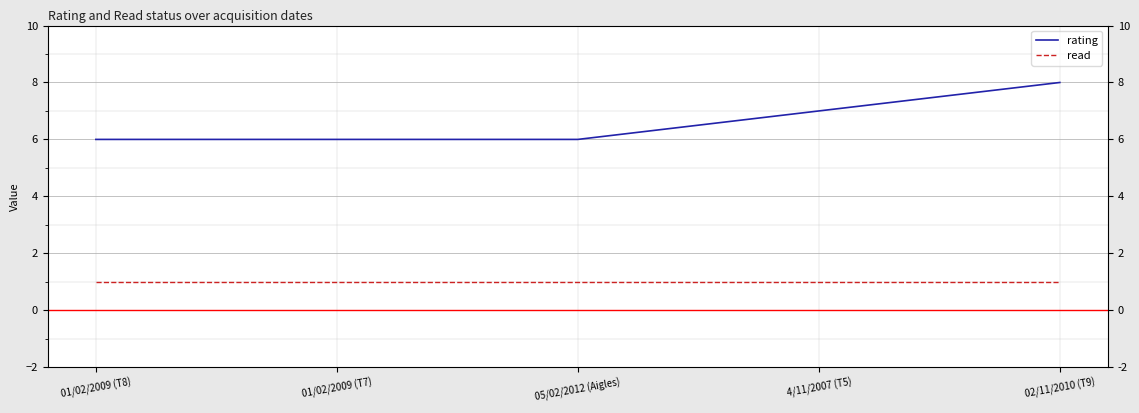

Is it true that rating equals 9 at 01/02/2009 (T8)?

False